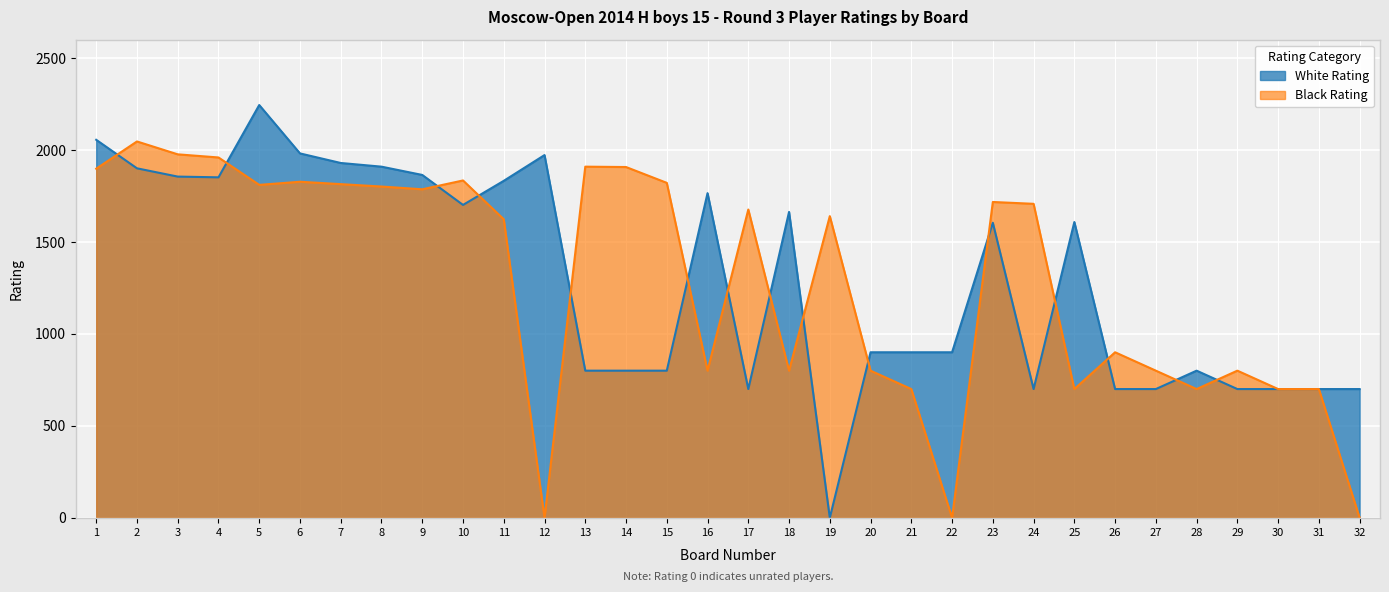

Which series has the largest total across all categories?

White Rating